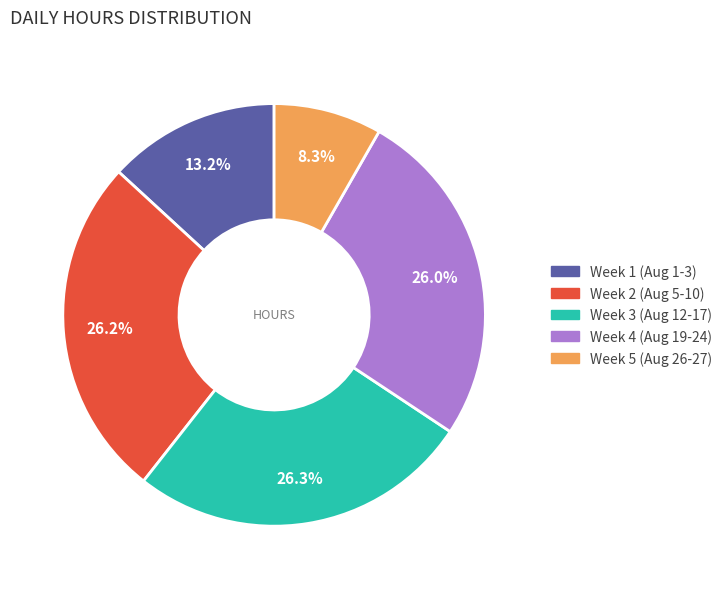

Is there a majority slice in this chart?

No